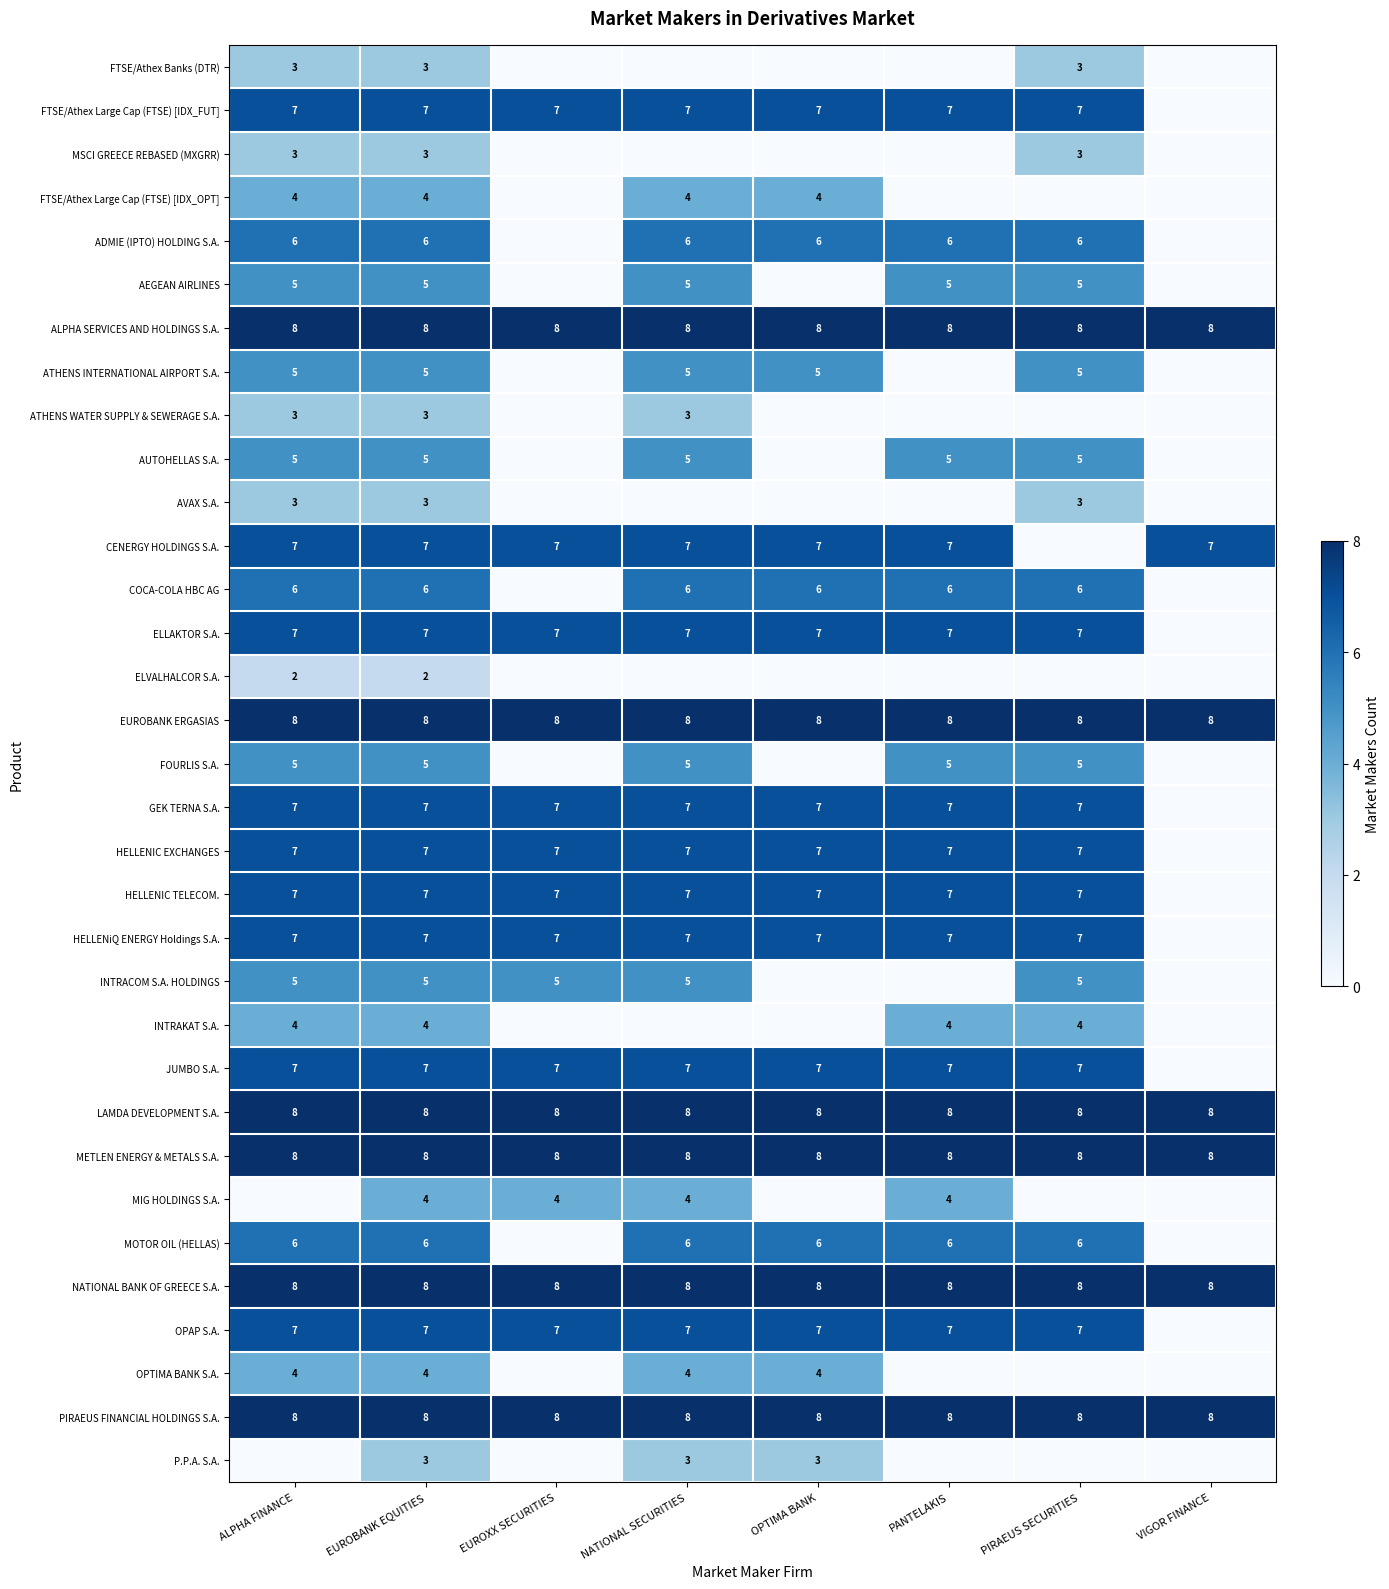

What is the total value across all series at PANTELAKIS?

152